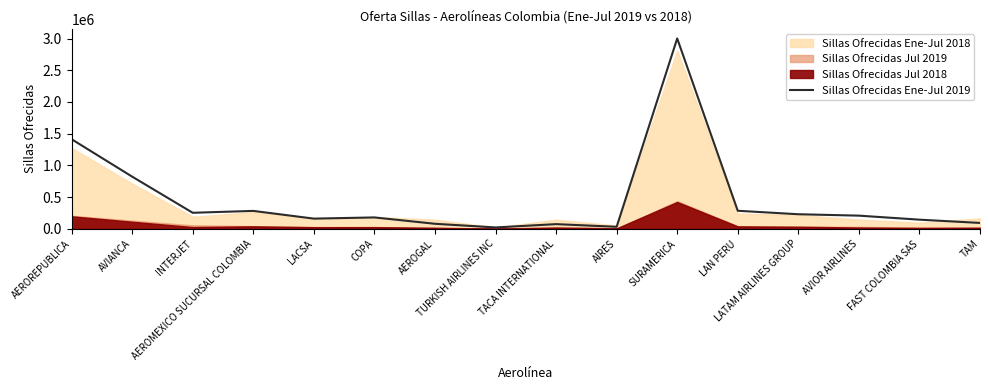

Reading left to right, transcribe all the data shown in this chart.

1412961	823091	253482	283142	161332	180032	80130	22265	74468	32556	3001194	285183	230464	208299	144956	93483